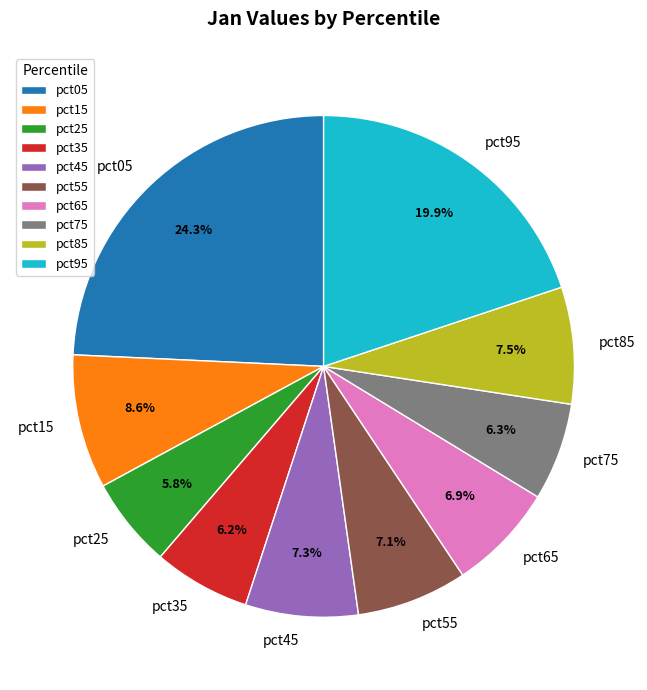

Does any single category account for the majority?

No